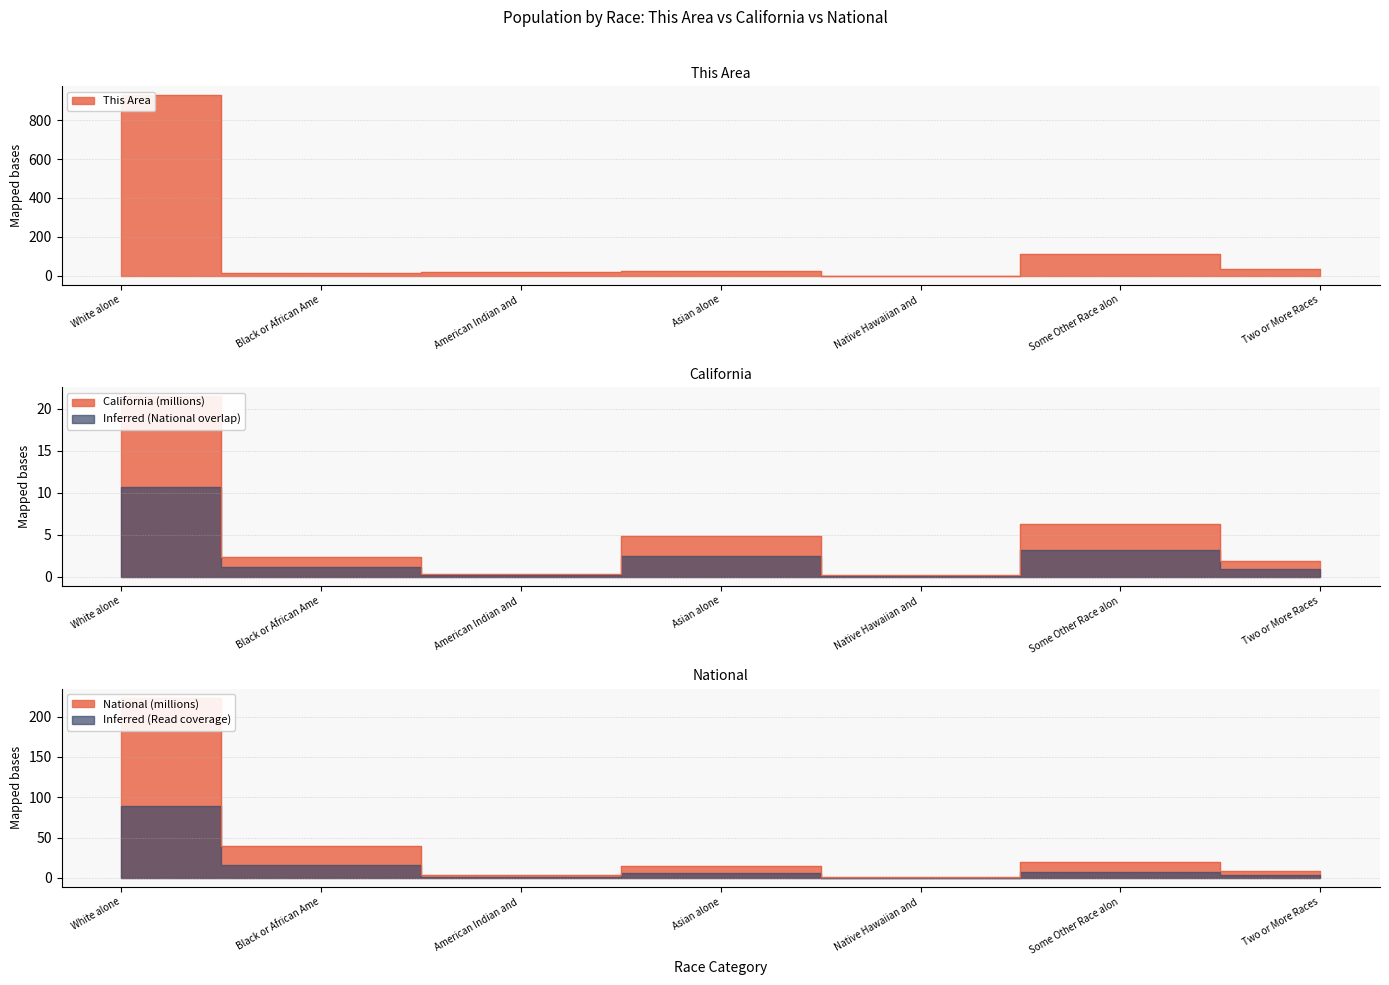

How many lines are shown in the chart?

3